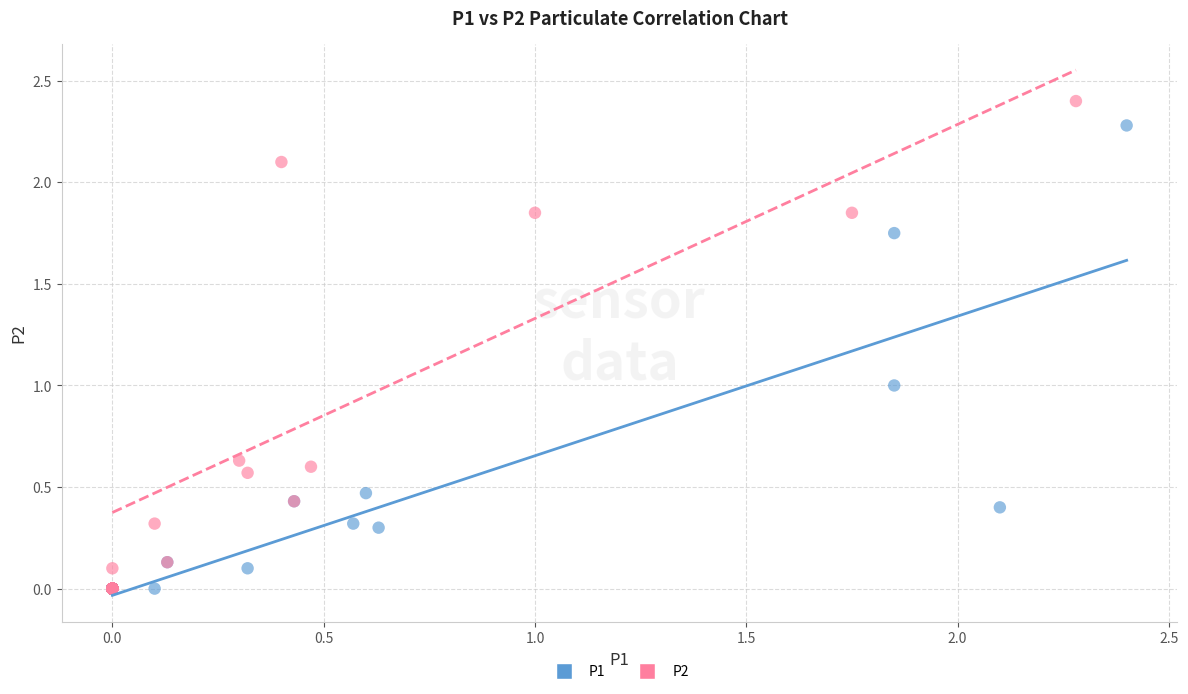

Which series reaches the maximum Y coordinate?

P2